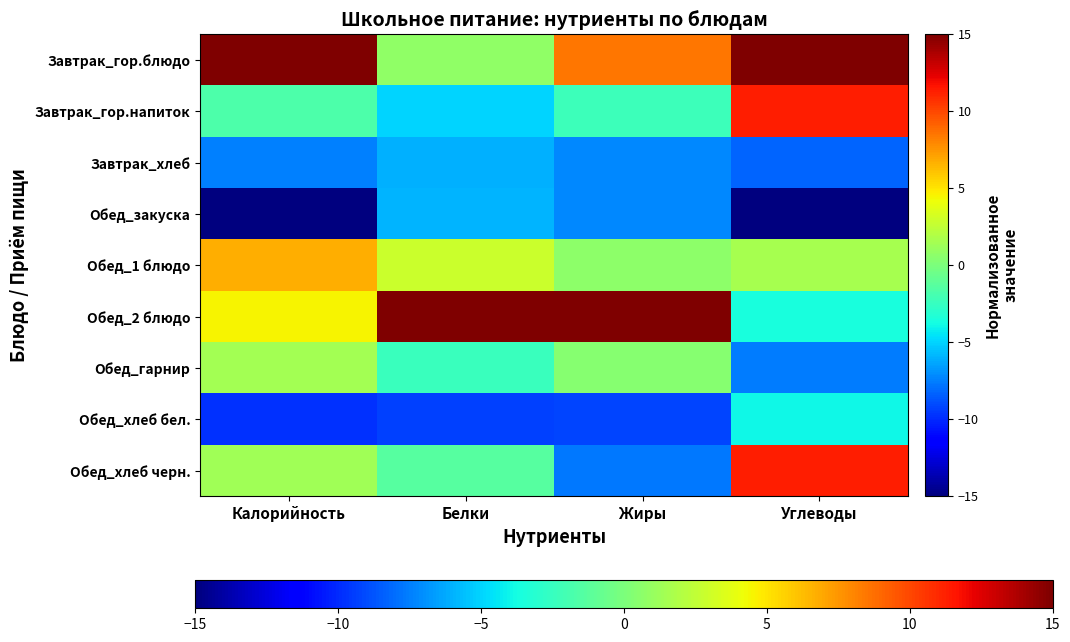

At which category is the sum across all series the highest?

Белки